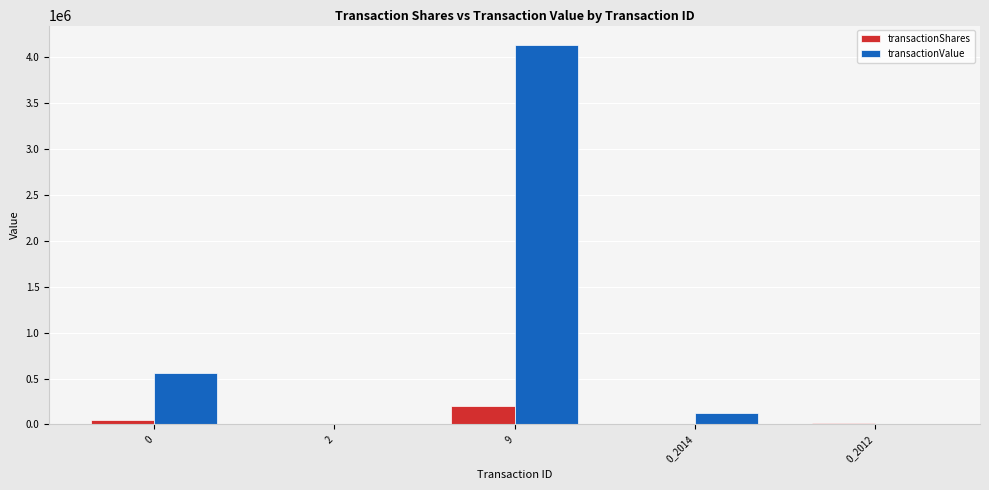

What is the greatest value displayed?

4136862